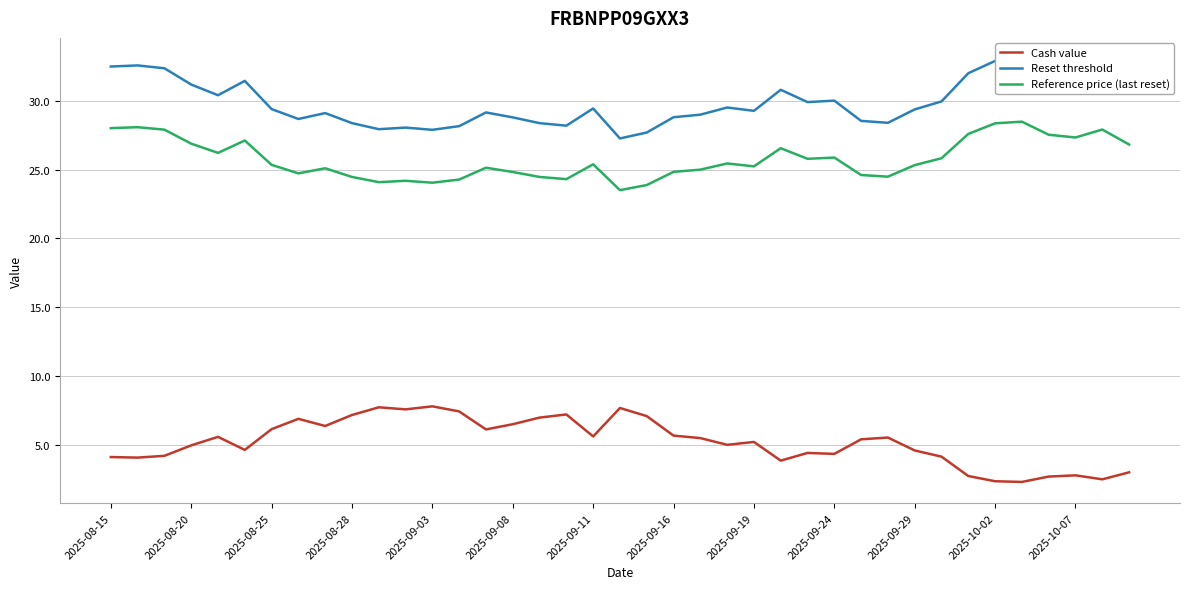

What is the value of the Reference price (last reset) point at the 30th from the left?

24.5